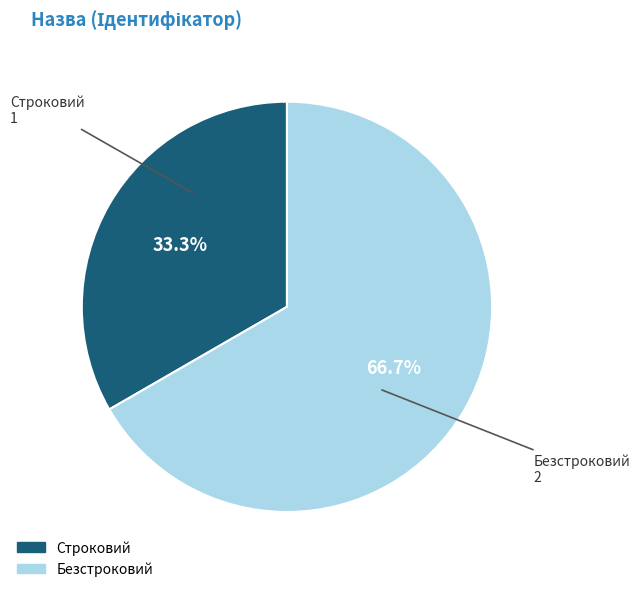

To the nearest percent, what percentage of the pie is Строковий?

33%